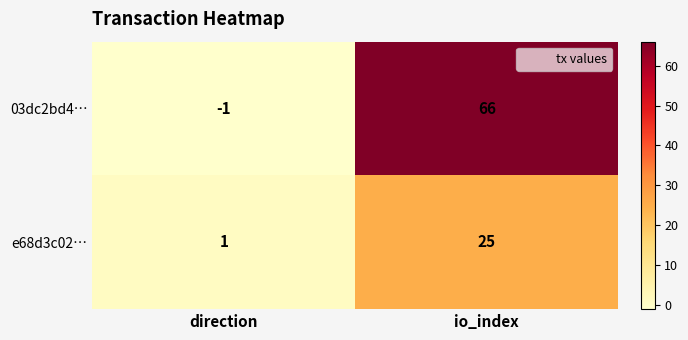

Which category has the highest value across all series?

io_index